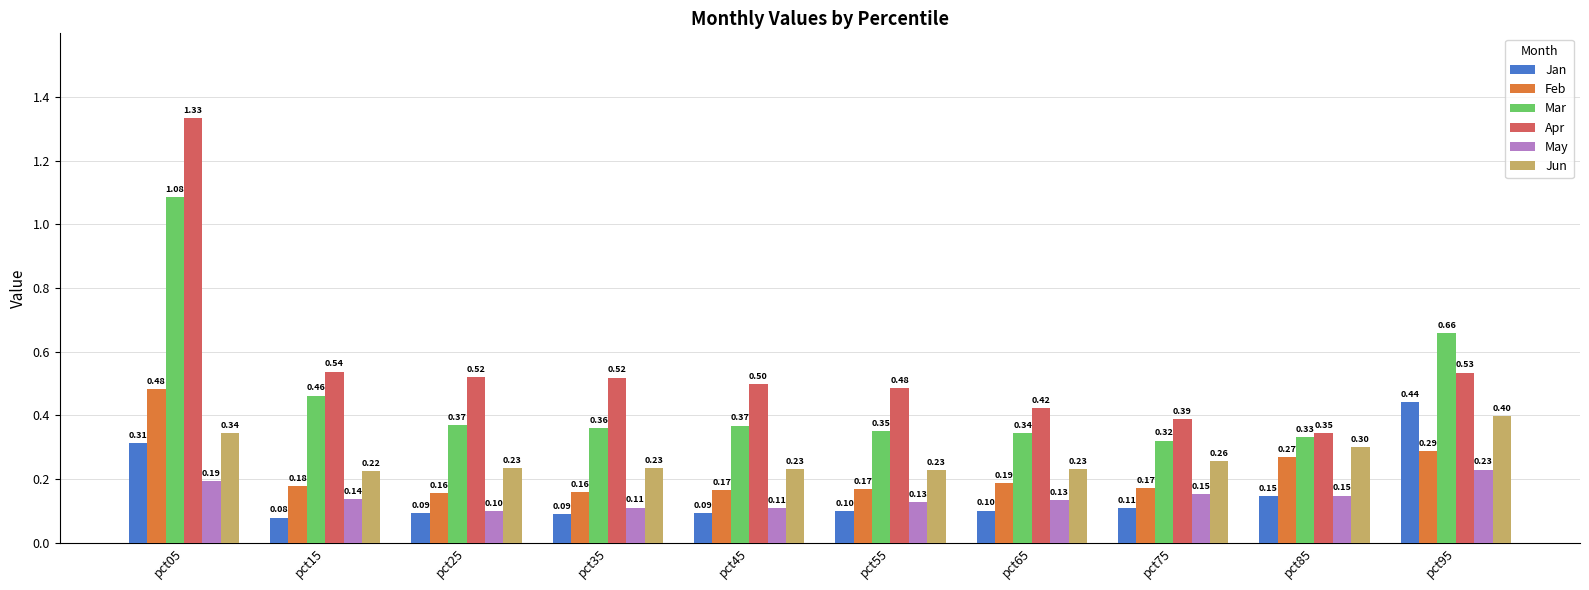

What is the total value across all series at pct25?

1.5